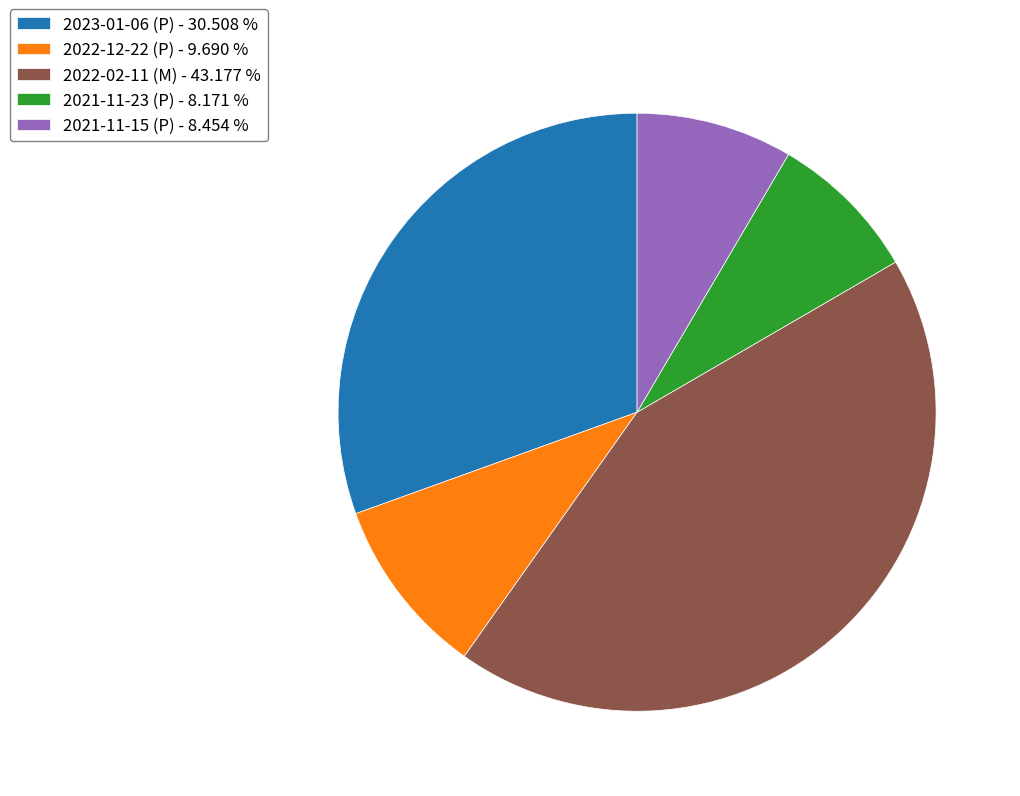

Is it true that 2022-12-22 (P) is 10% of the pie?

True